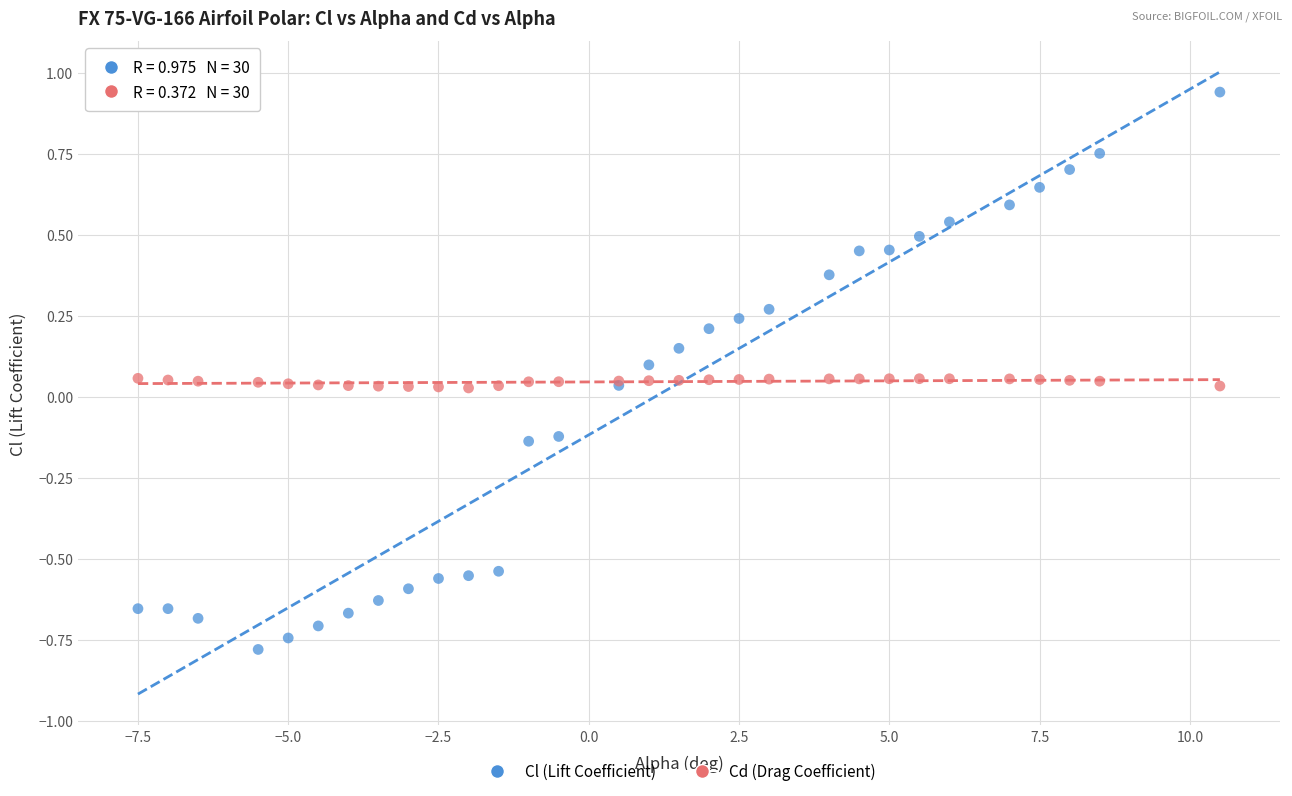

Which series contains the lowest Y value?

Cl (Lift Coefficient)